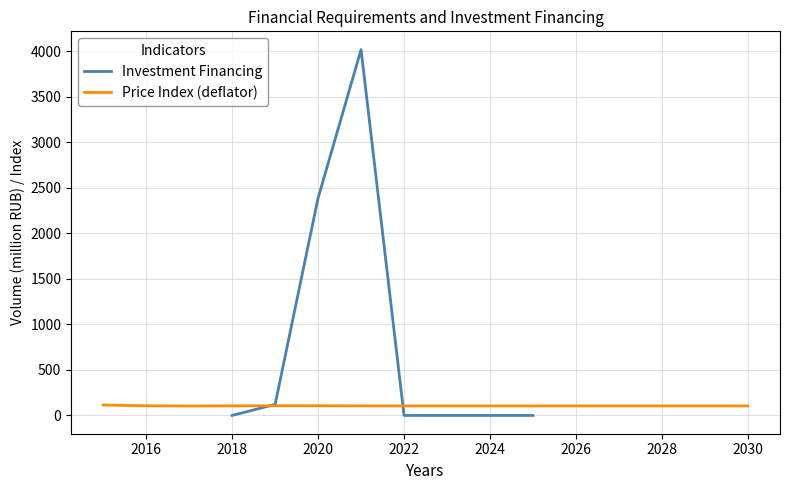

What is the difference between the maximum and minimum values?

4019.2